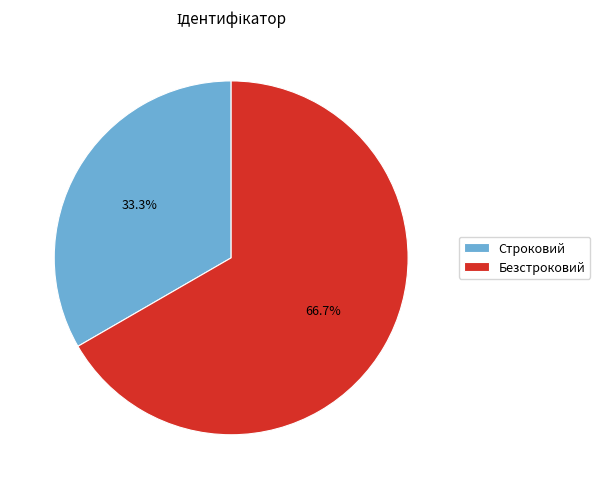

What percentage is the Строковий slice, to the nearest percent?

33%